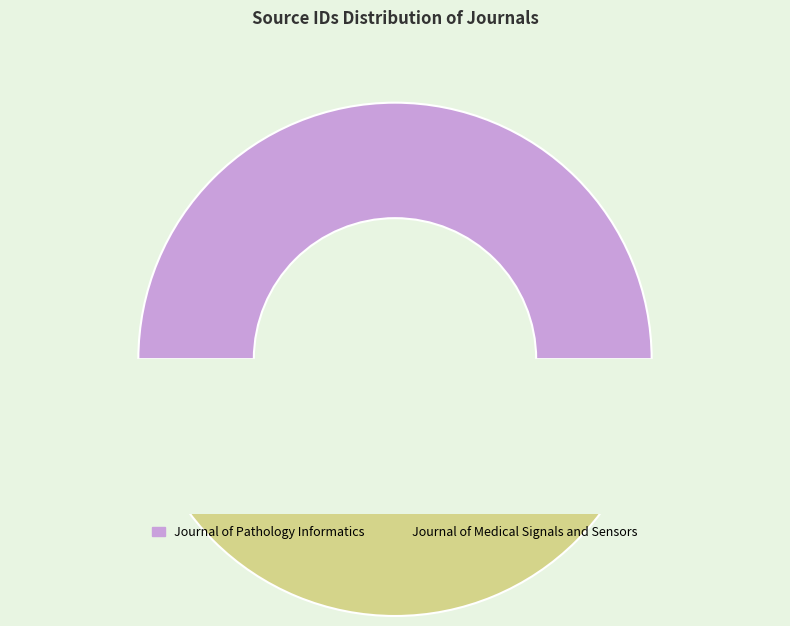

How many slices are in this pie chart?

2